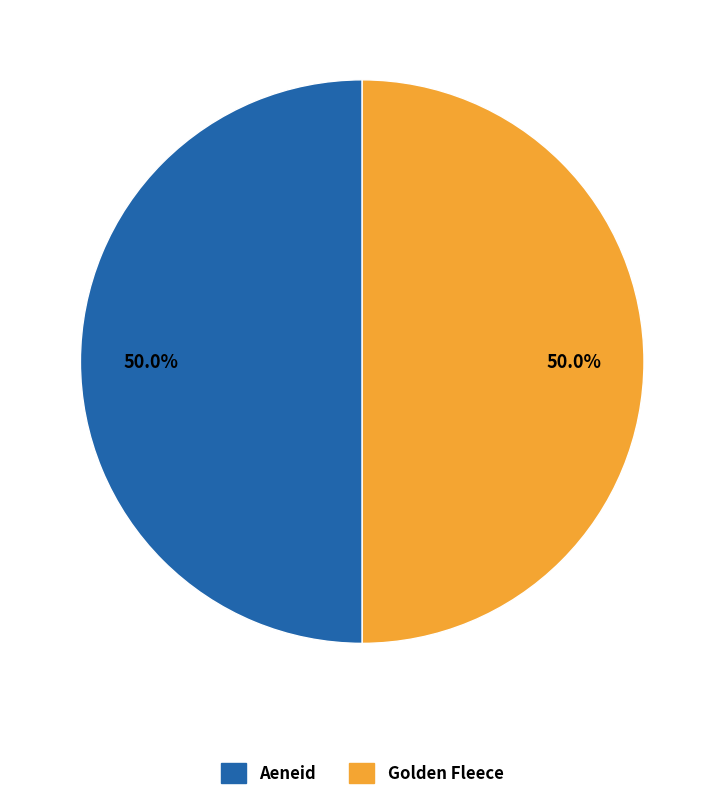

Combined, do Aeneid and Golden Fleece account for over 50%?

Yes